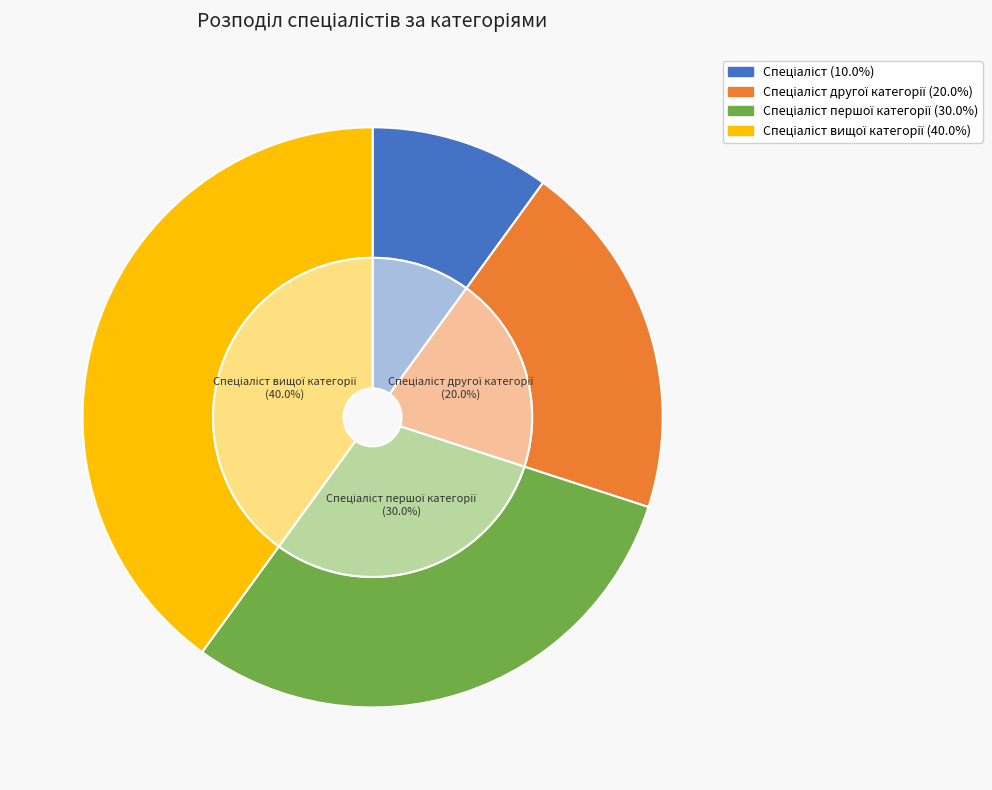

Rank the categories by value from highest to lowest.

Спеціаліст вищої категорії, Спеціаліст першої категорії, Спеціаліст другої категорії, Спеціаліст